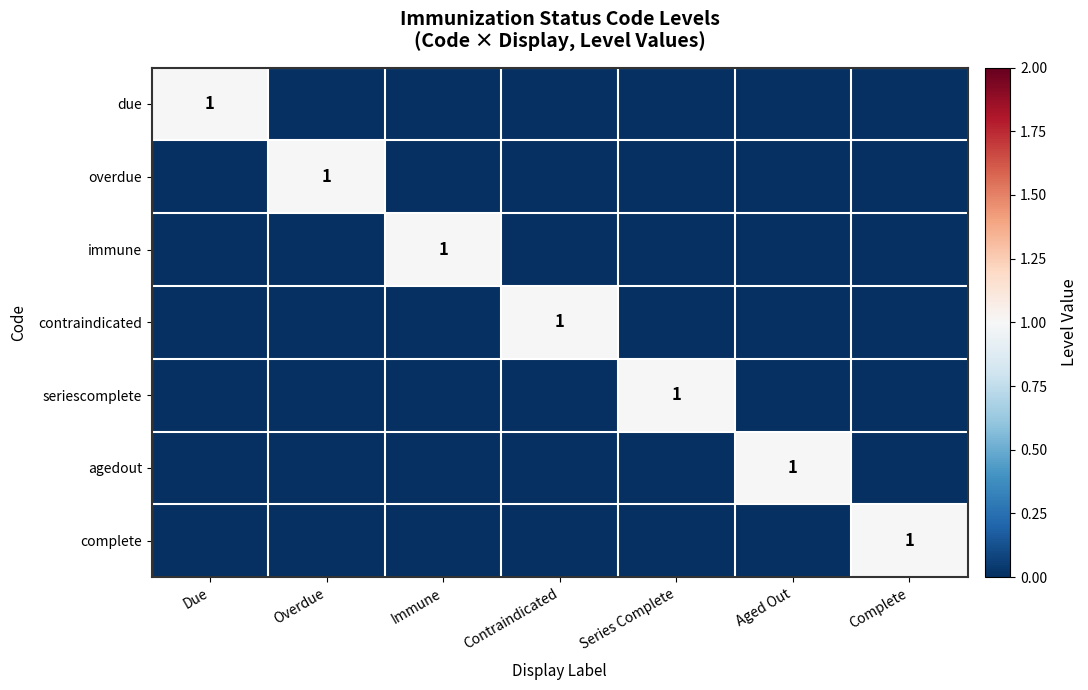

Count the number of categories in the chart.

7